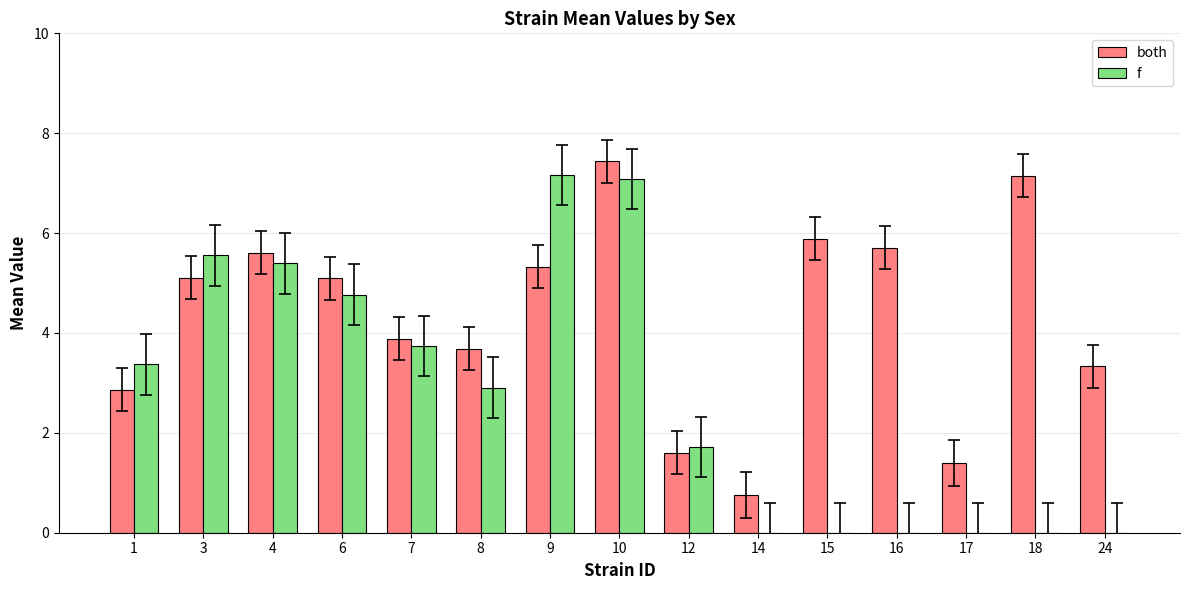

How many values in the f series exceed 2?

8